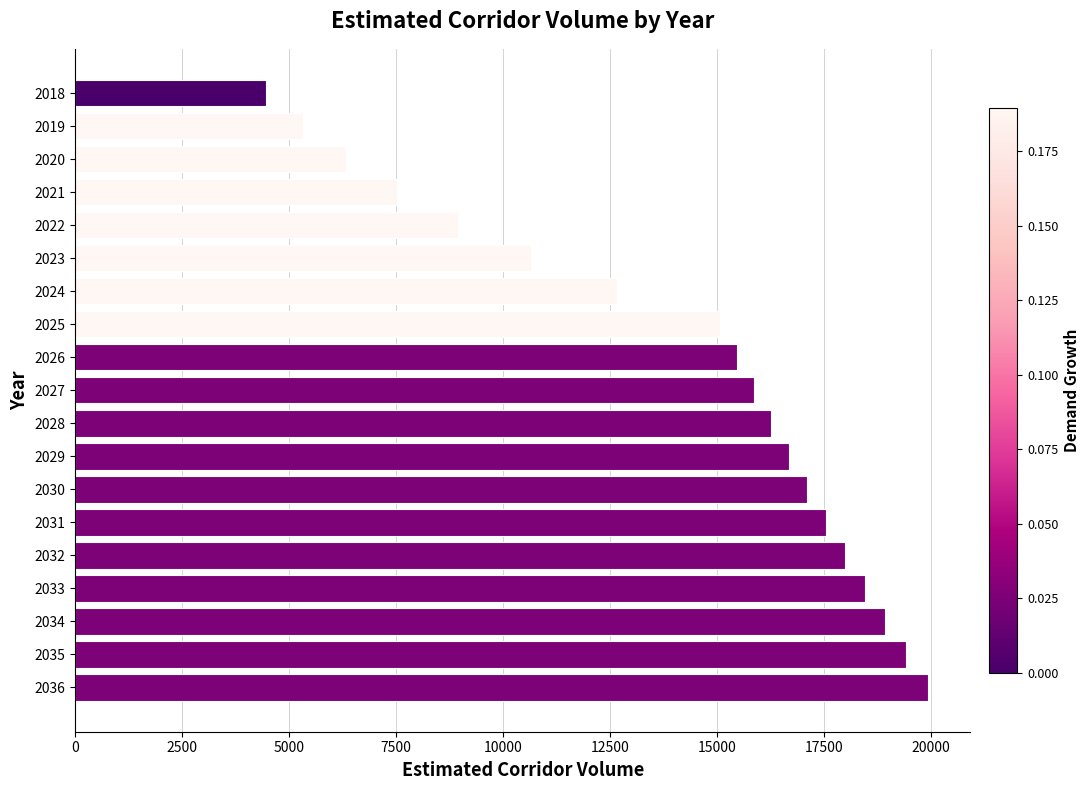

What value does the data have at 2030?

17116.6